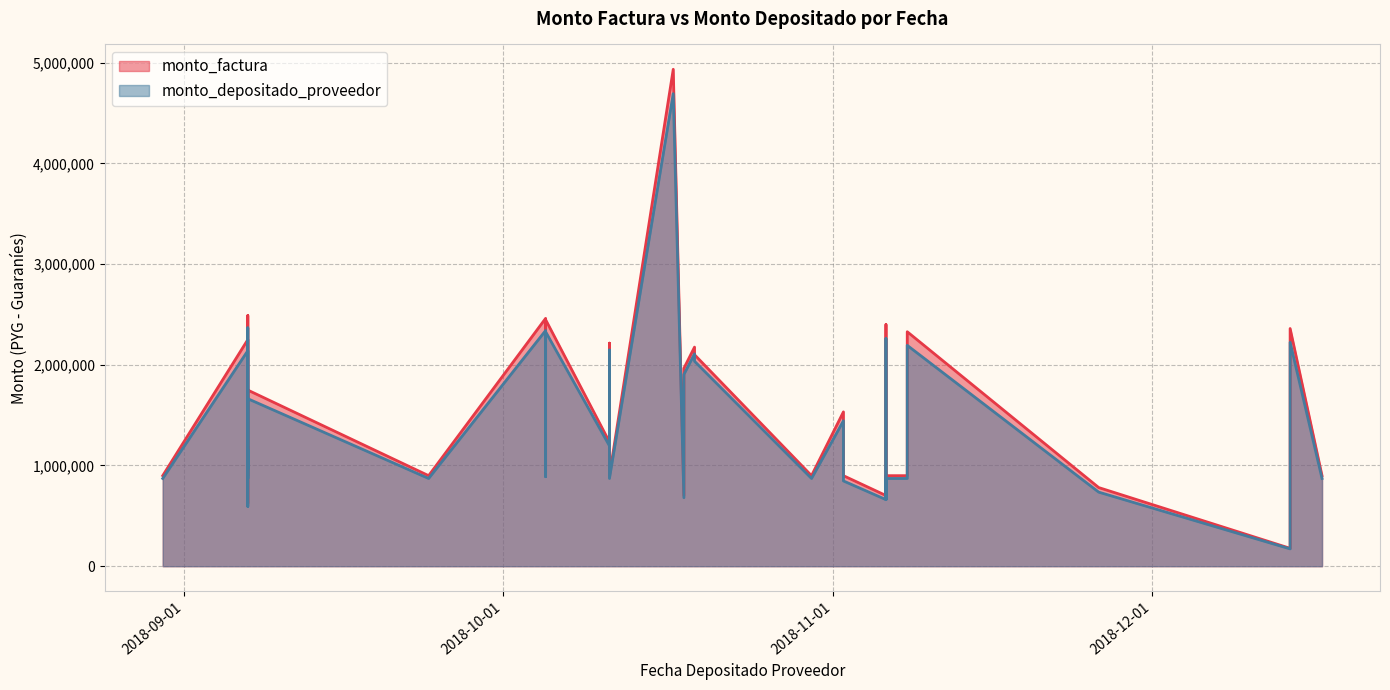

What is the average value of the monto_factura series?

1440271